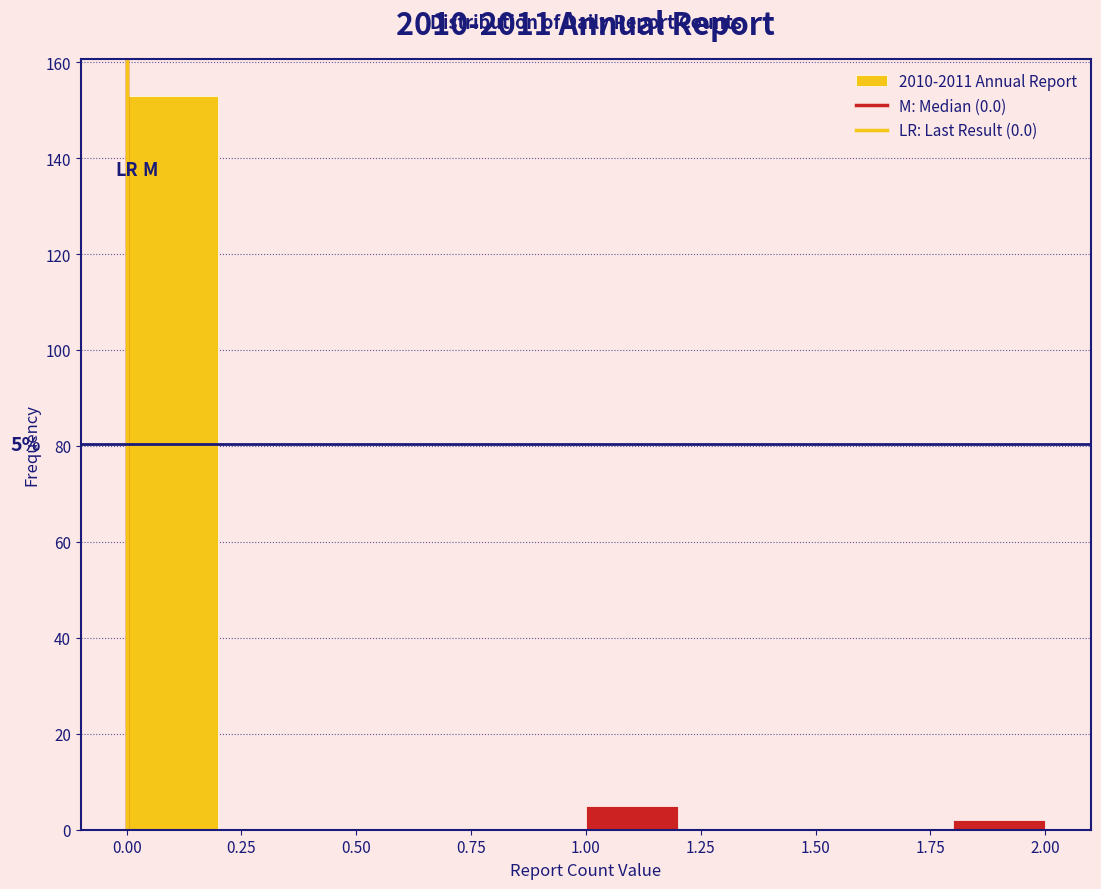

Which range on the x-axis has the tallest bar?

0.0 to 0.2